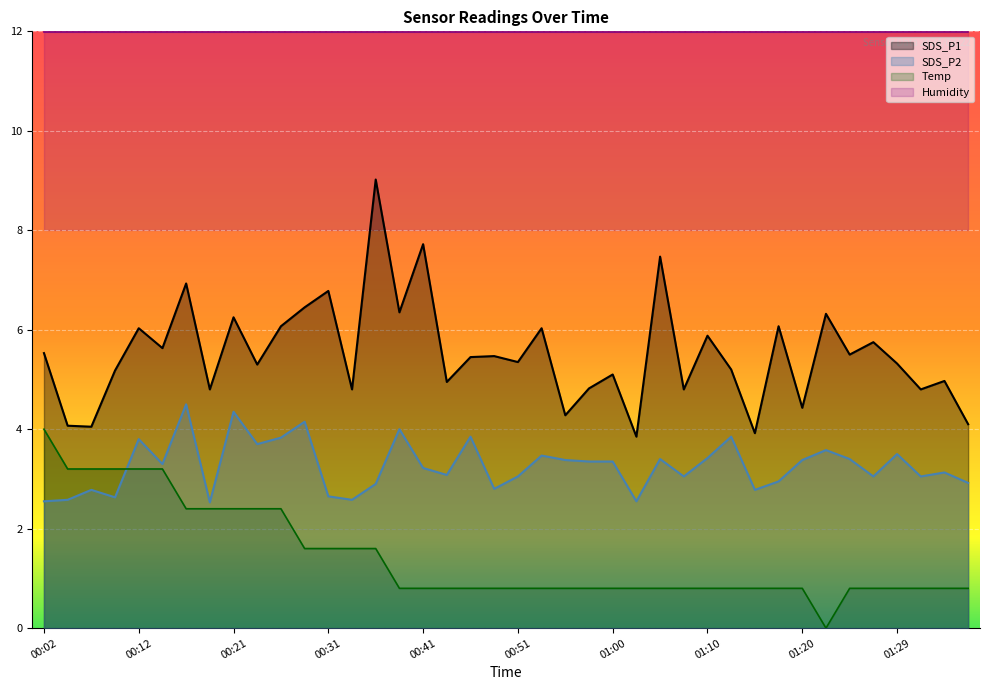

What is the spread (max minus min) of values at 00:12?

8.8